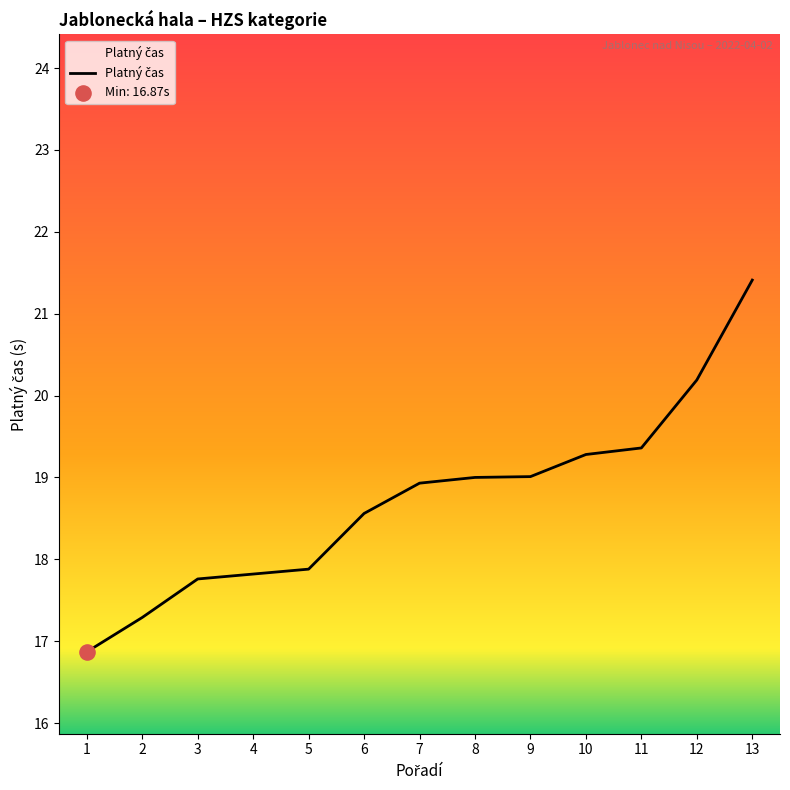

Approximately how many times larger is the value at 1 compared to 13?

0.8